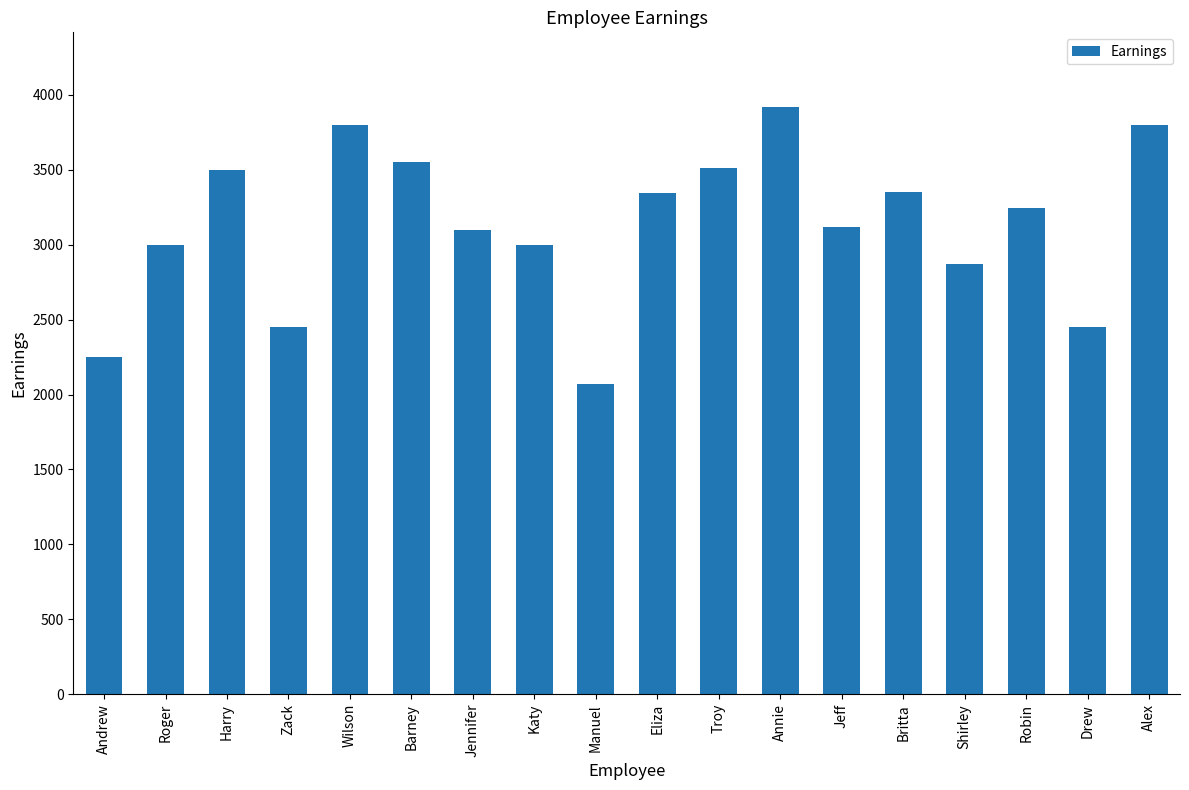

Does the chart contain any negative values?

No